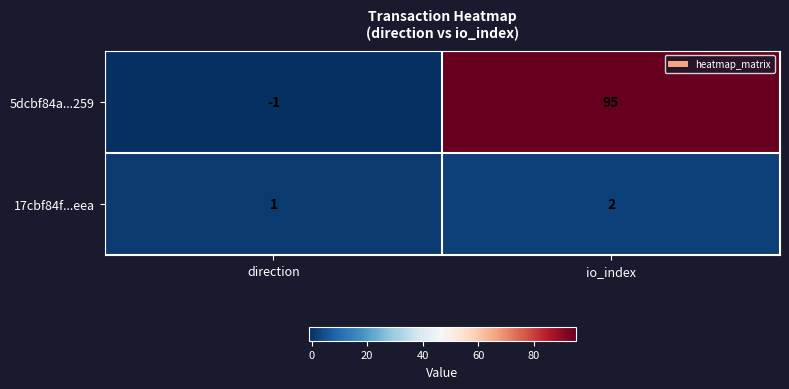

What is the sum of all 5dcbf84a...259 values?

94